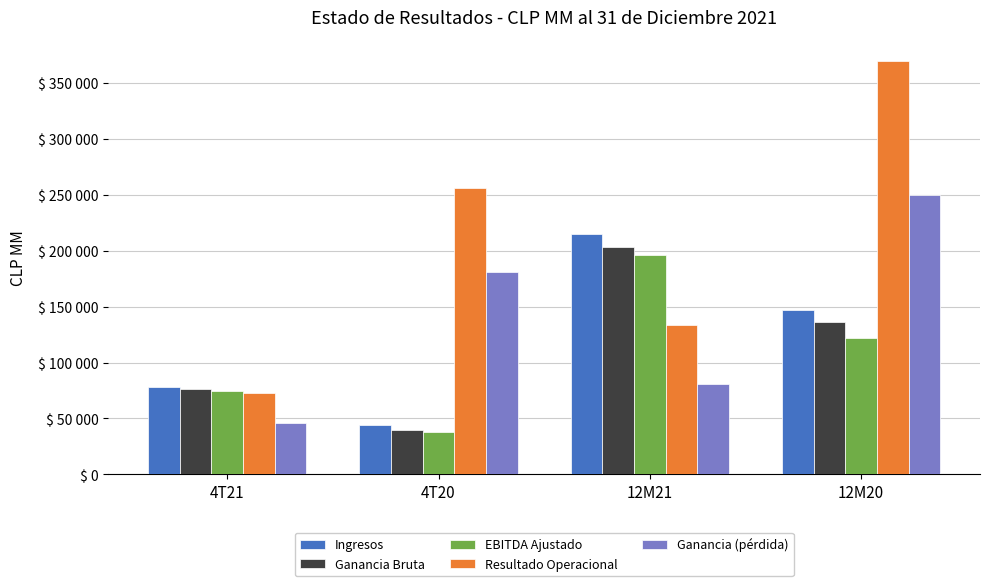

What is the total value across all series at 4T20?

559589.0